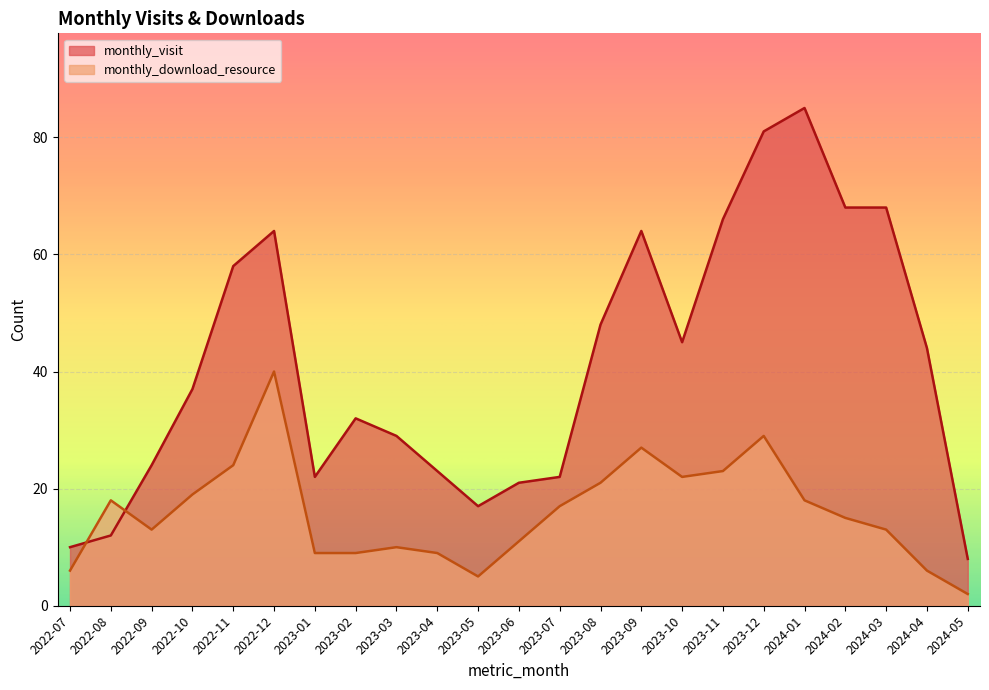

What is the greatest value displayed?

85